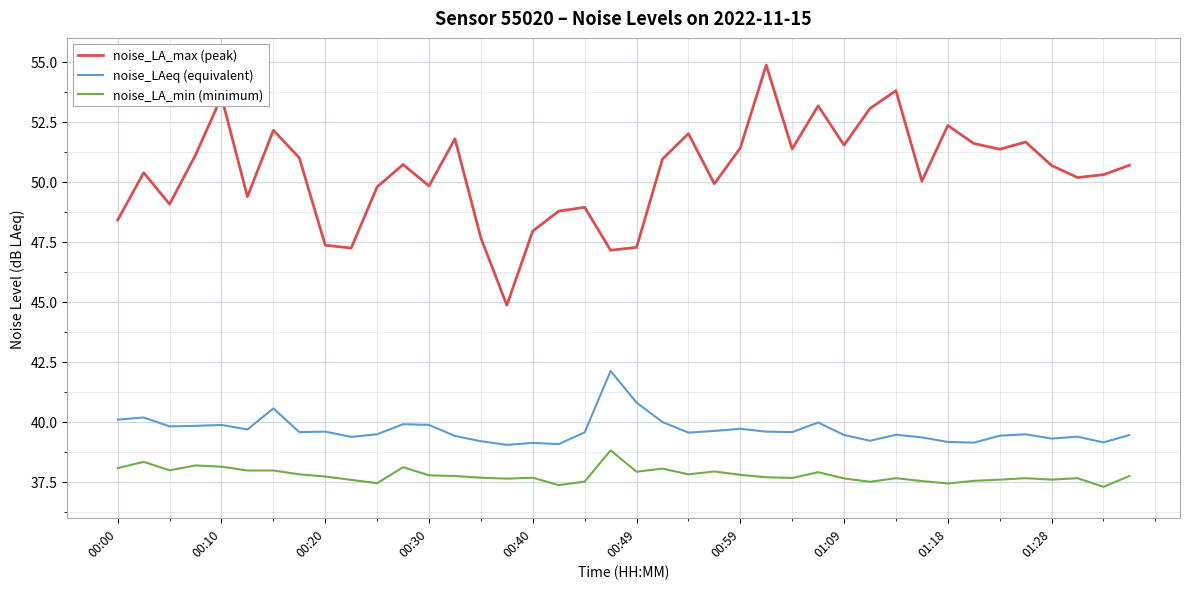

Which series has the widest spread of values?

noise_LA_max (peak)